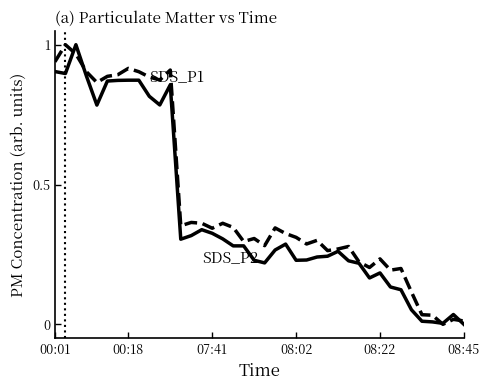

How many lines are shown in the chart?

2